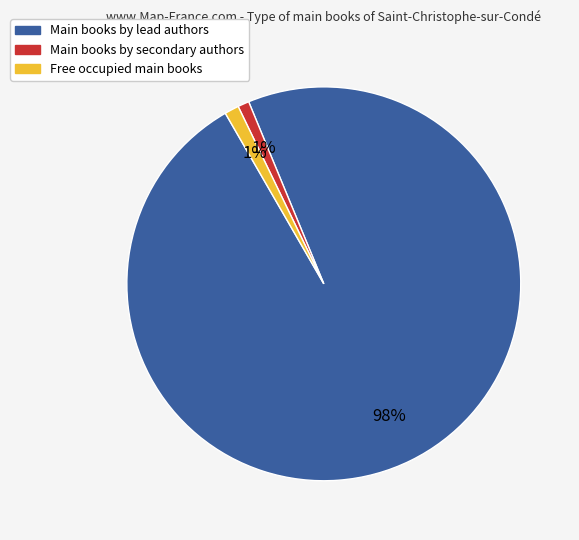

To the nearest percent, what is the average slice percentage?

33%